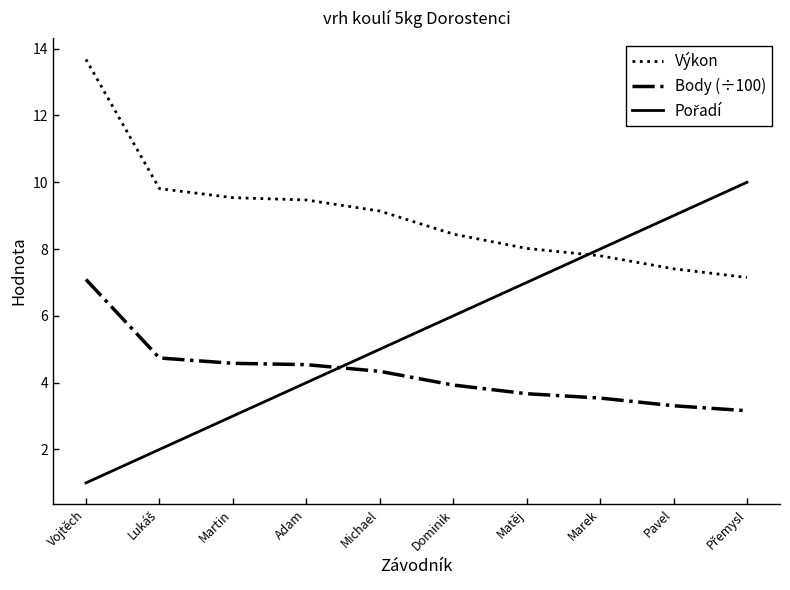

What value does the Body (÷100) series have at Pavel?

3.3